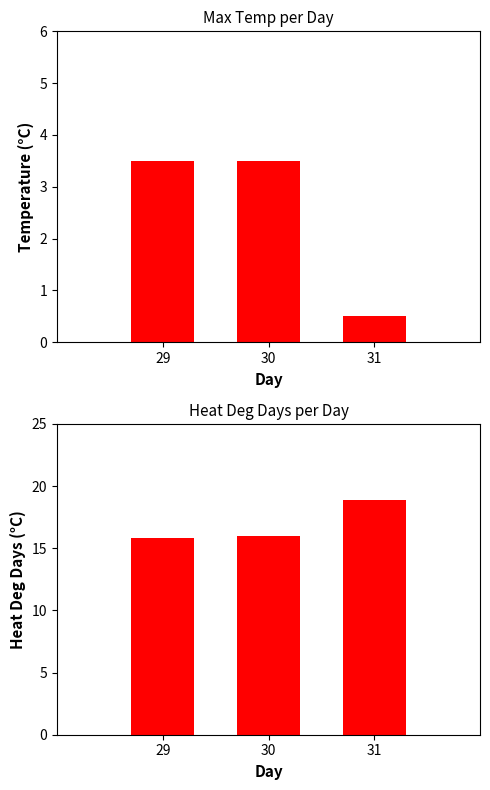

Reading left to right, what are all the values shown in this chart?

Max Temp (C): 29=3.5	30=3.5	31=0.5
Heat Deg Days (C): 29=15.8	30=16.0	31=18.9